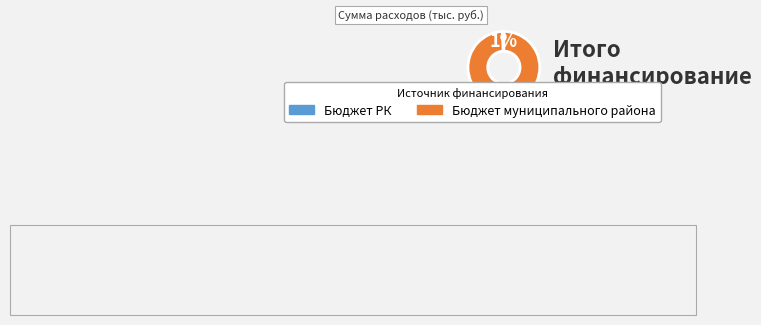

The Бюджет муниципального района slice represents 99% of the pie. True or false?

True